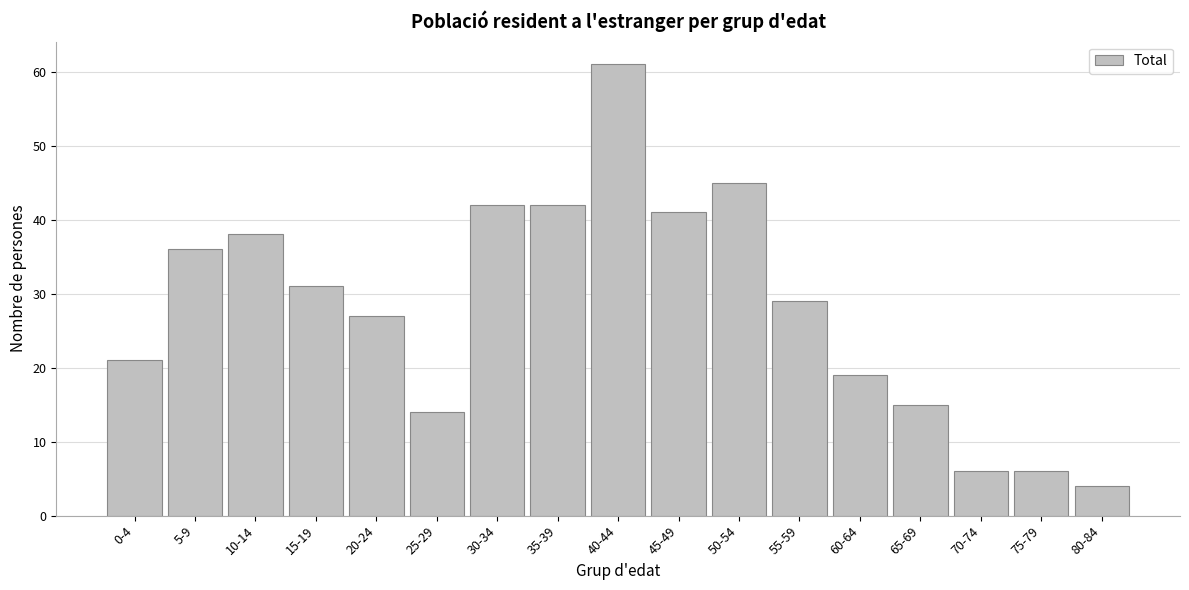

Reading left to right, transcribe all the data shown in this chart.

21	36	38	31	27	14	42	42	61	41	45	29	19	15	6	6	4